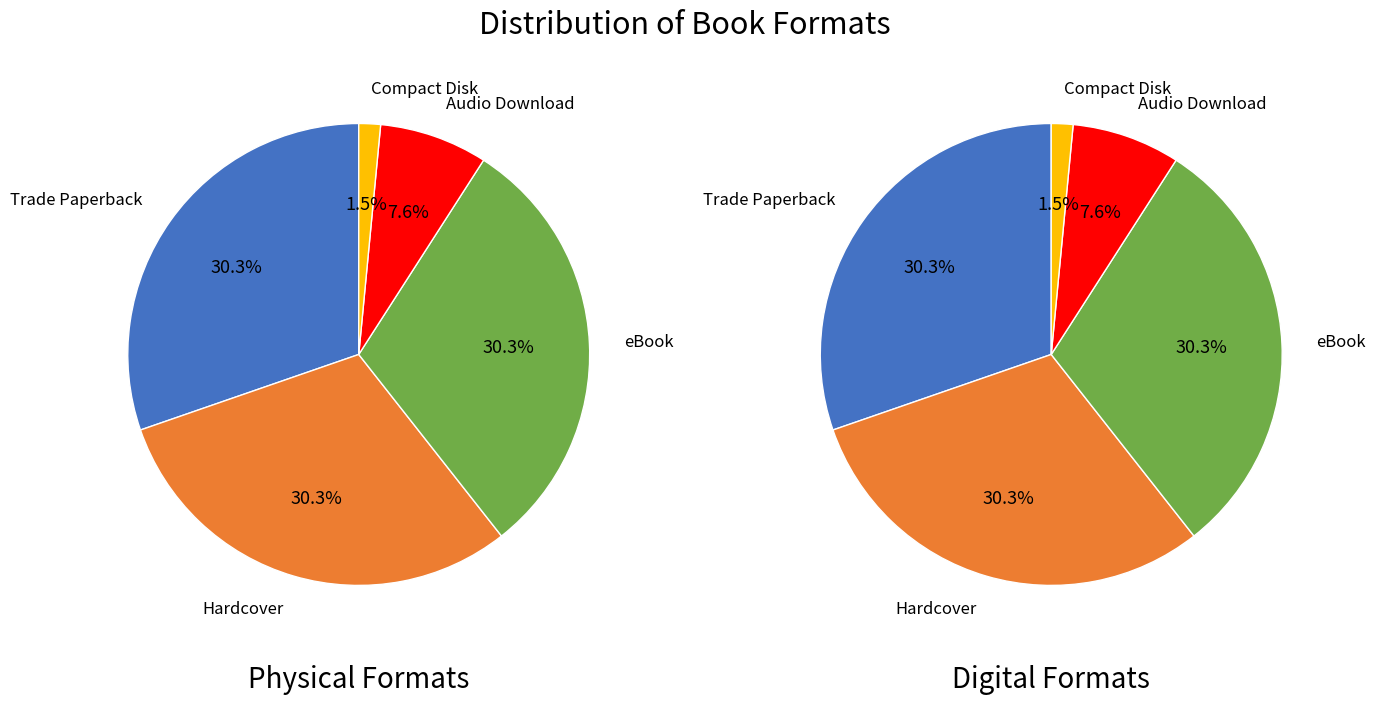

Which slice is the smallest?

Compact Disk